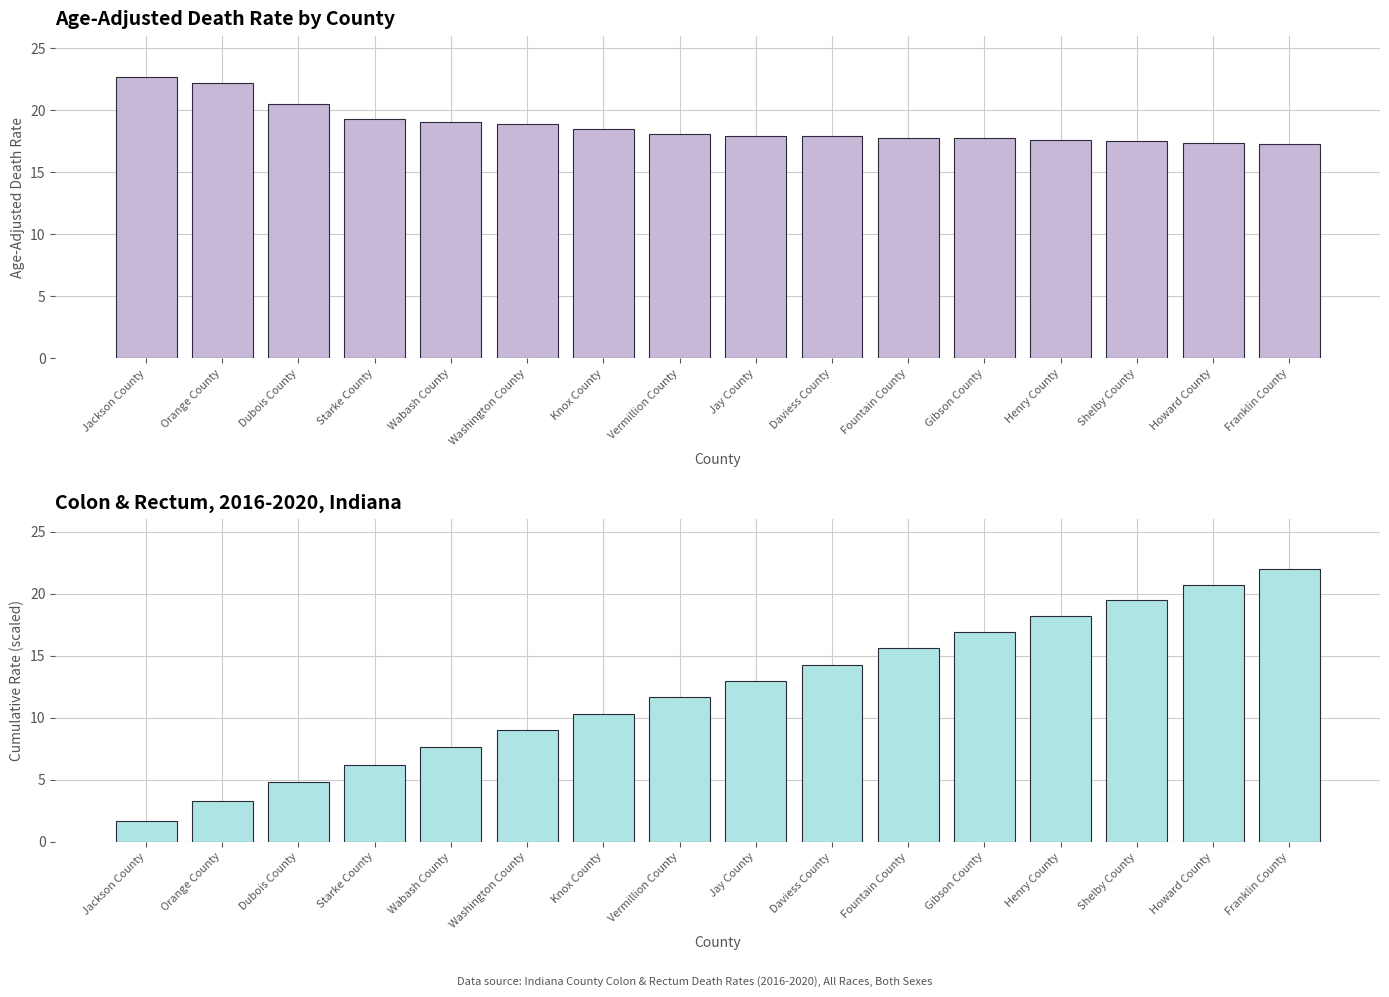

The Cumulative Death Rate (scaled) series shows 12.8 at Wabash County. True or false?

False